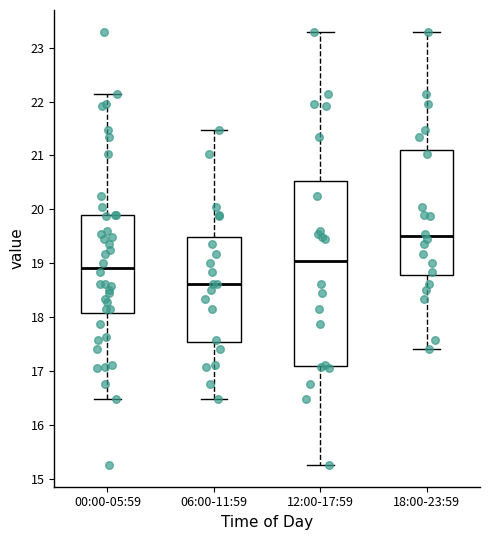

Where does the median line of the box for 06:00-11:59 sit on the y-axis? The values are not printed on the chart, so give them approximately, as read against the axis.

18.6